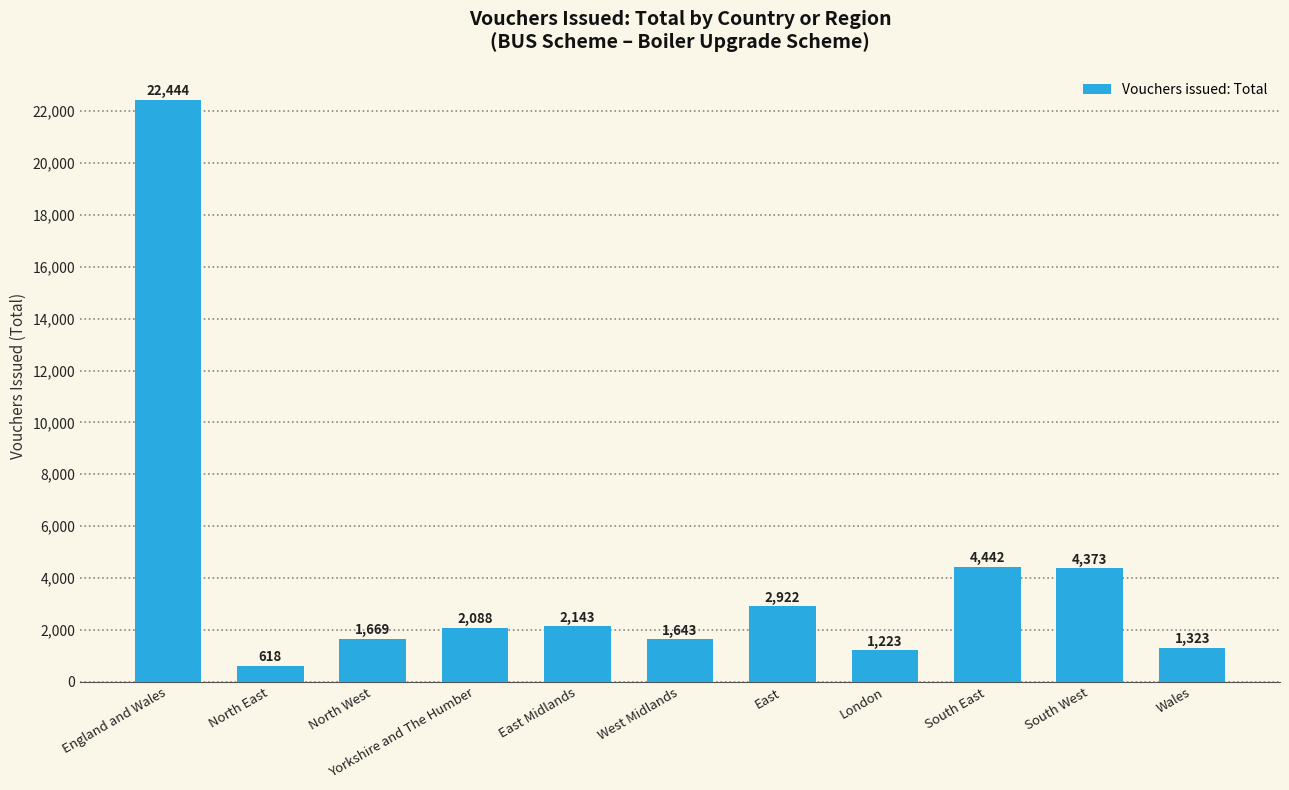

What is the difference between the values at West Midlands and Yorkshire and The Humber?

445